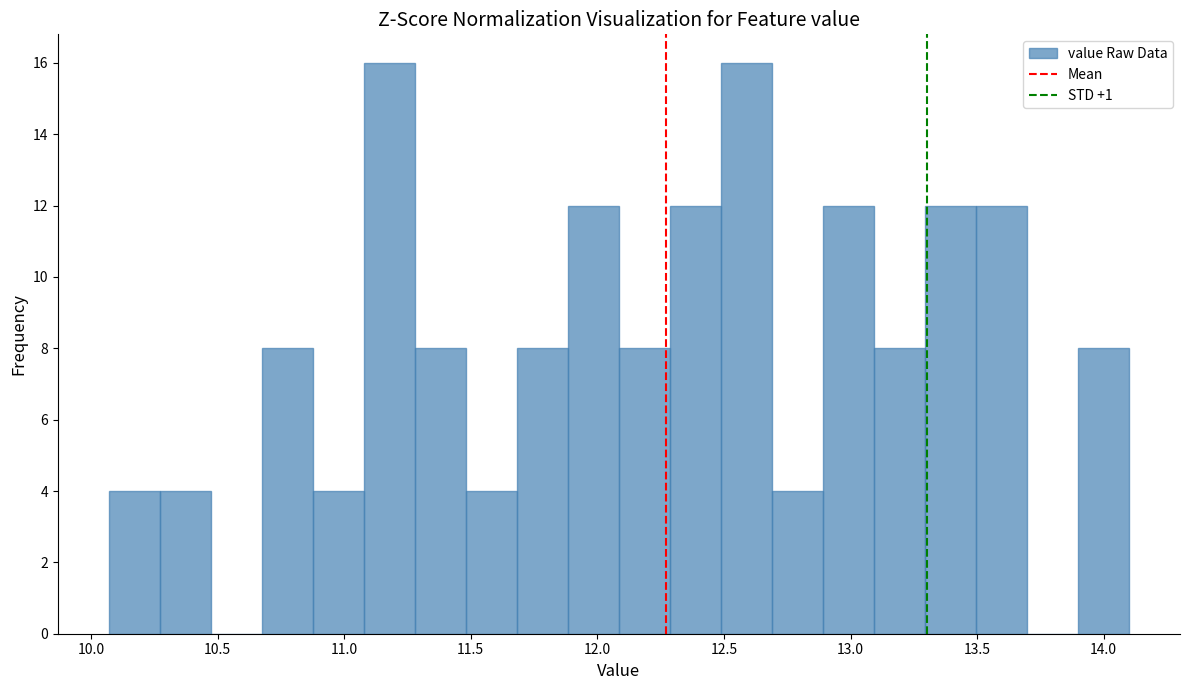

Reading left to right, transcribe this chart: for each bar, give the range it covers on the x-axis and its height. Neither the bar edges nor the heights are printed on the chart, so give them approximately, as read against the axes.

10.05 to 10.25: 4
10.25 to 10.45: 4
10.45 to 10.65: 0
10.65 to 10.90: 8
10.90 to 11.10: 4
11.10 to 11.30: 16
11.30 to 11.50: 8
11.50 to 11.70: 4
11.70 to 11.90: 8
11.90 to 12.10: 12
12.10 to 12.30: 8
12.30 to 12.50: 12
12.50 to 12.70: 16
12.70 to 12.90: 4
12.90 to 13.10: 12
13.10 to 13.30: 8
13.30 to 13.50: 12
13.50 to 13.70: 12
13.70 to 13.90: 0
13.90 to 14.10: 8